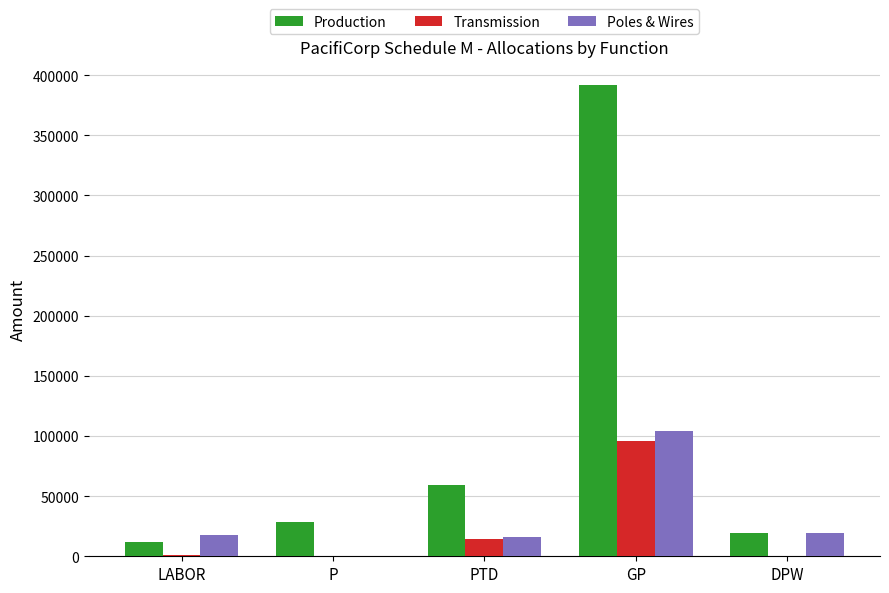

Is the value of Transmission at P greater than the value of Poles & Wires at DPW?

No